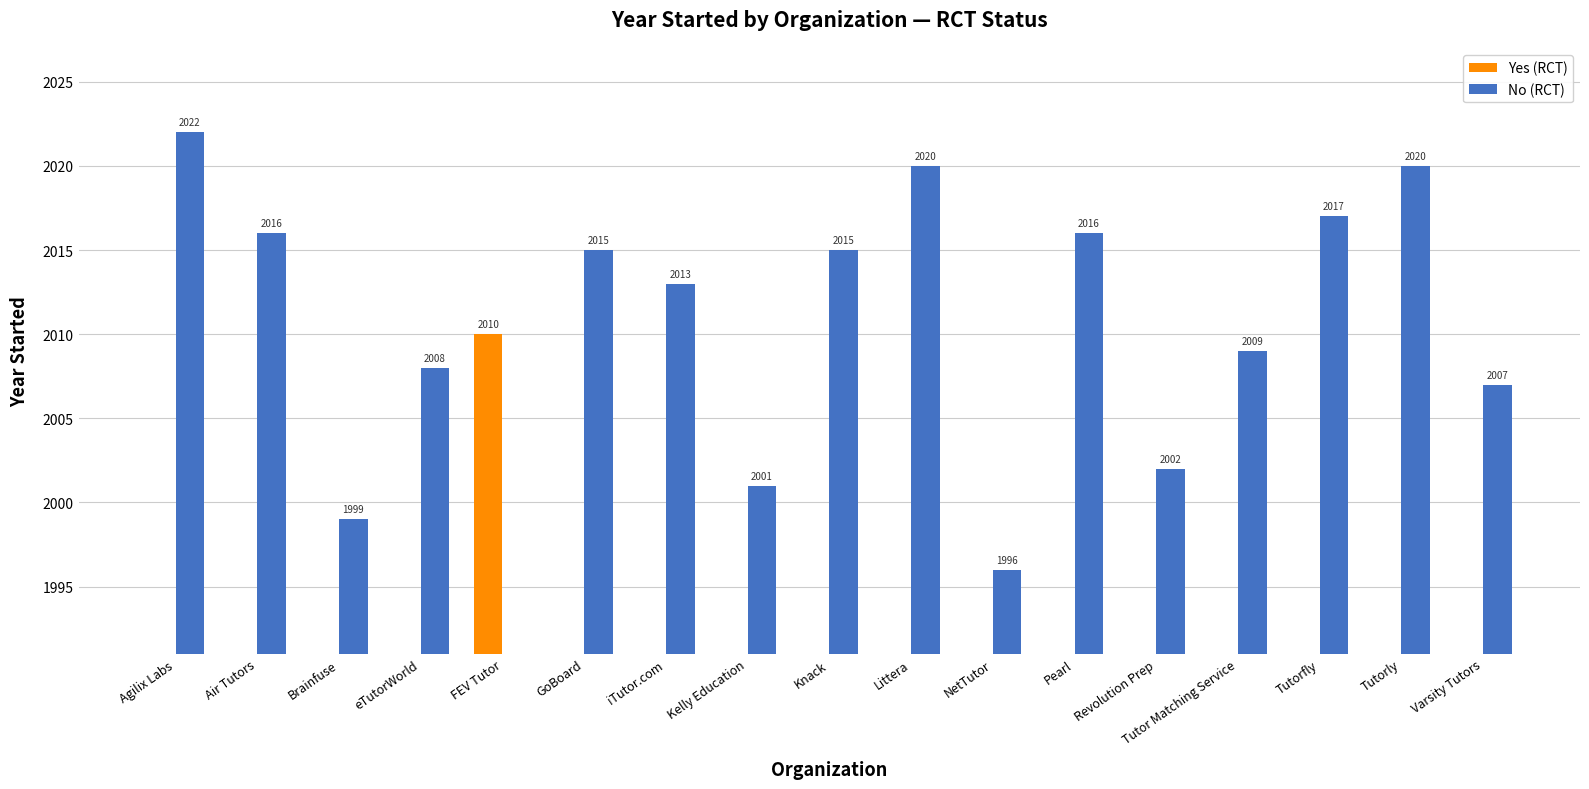

How many groups of bars are there?

17